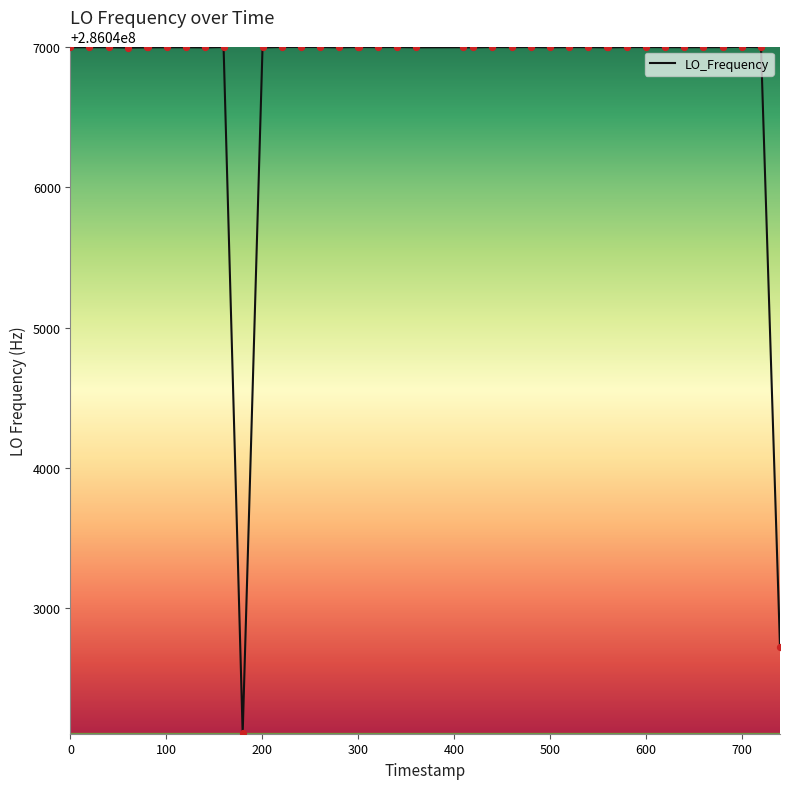

What is the maximum value shown in the chart?

286047002.8